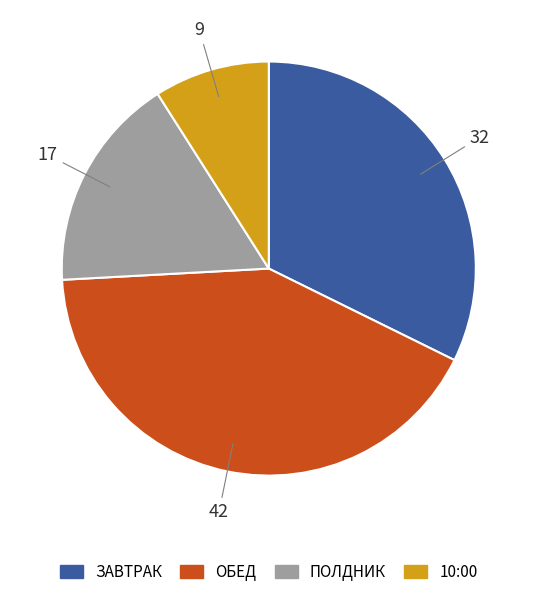

Does any single category account for the majority?

No